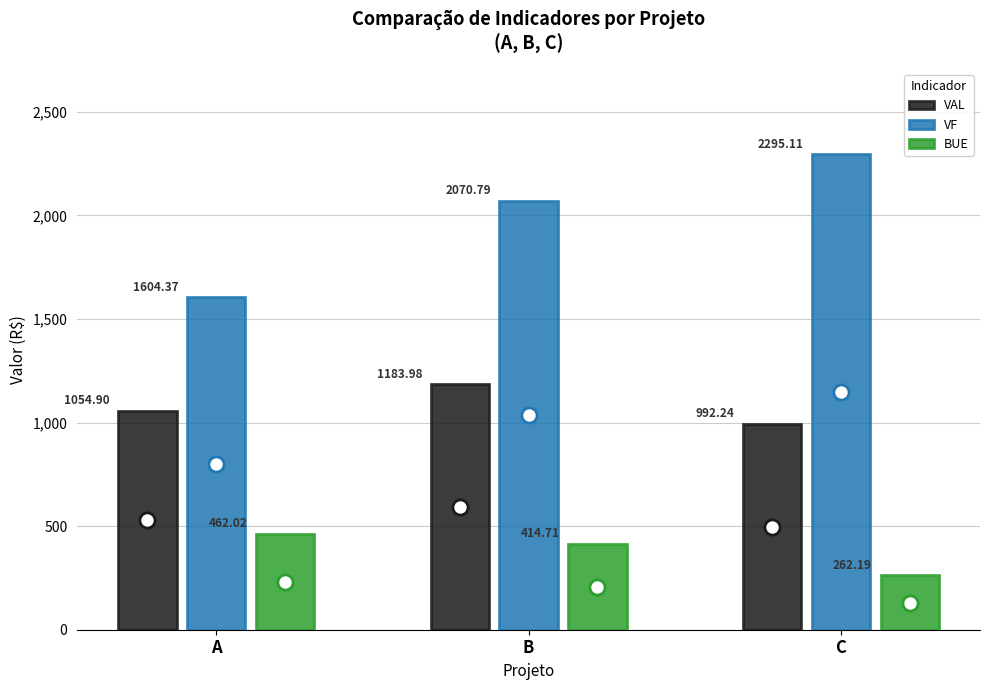

What are all the series names shown in the legend?

VAL, VF, BUE